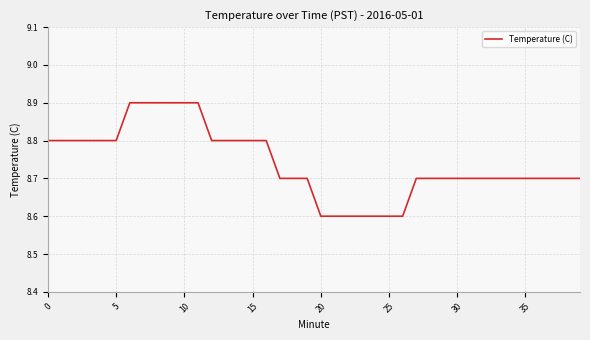

What is the difference between the maximum and minimum values?

0.3